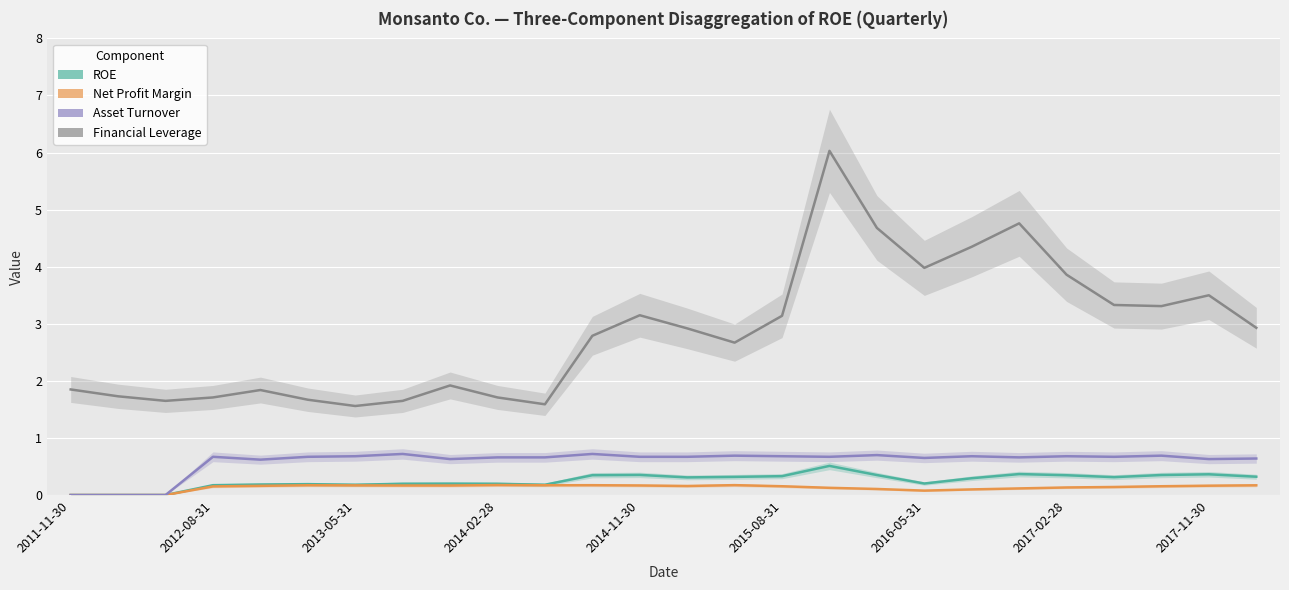

How many series are shown in this chart?

4